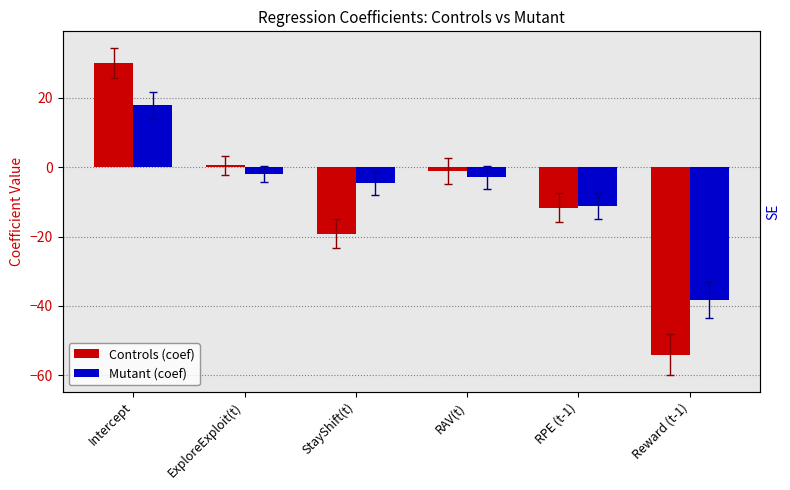

Which series reaches the maximum Y coordinate?

Controls (coef)